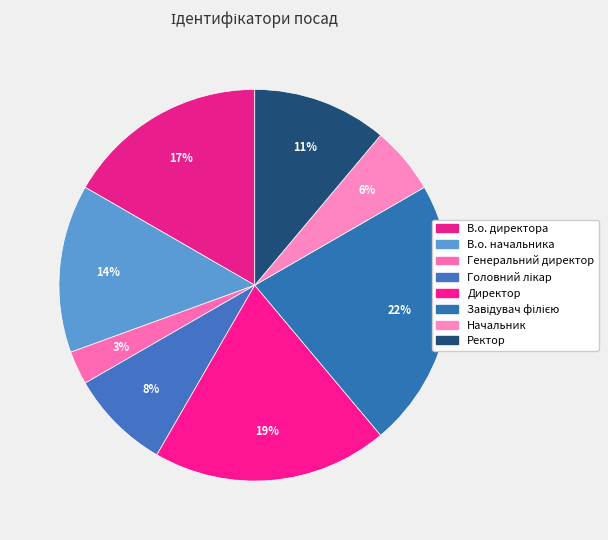

Rank the categories by value from highest to lowest.

Завідувач філією, Директор, В.о. директора, В.о. начальника, Ректор, Головний лікар, Начальник, Генеральний директор